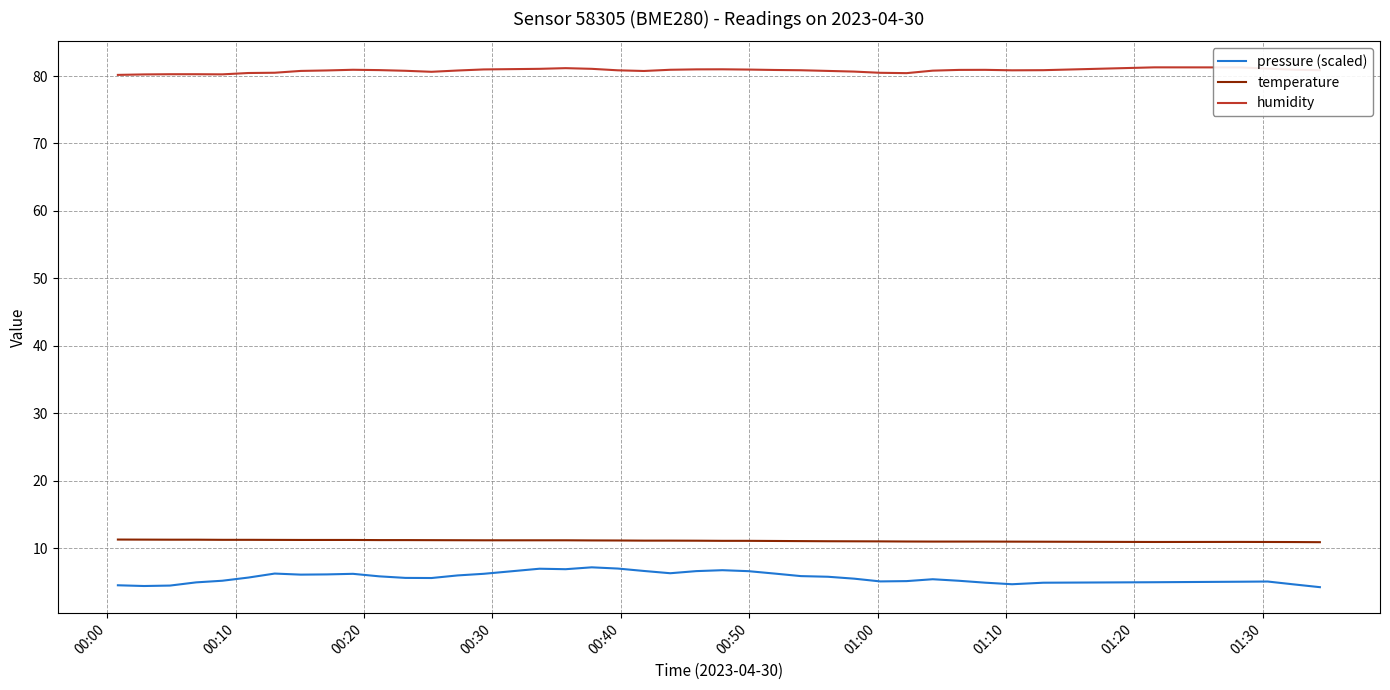

What is the maximum value for temperature?

11.3